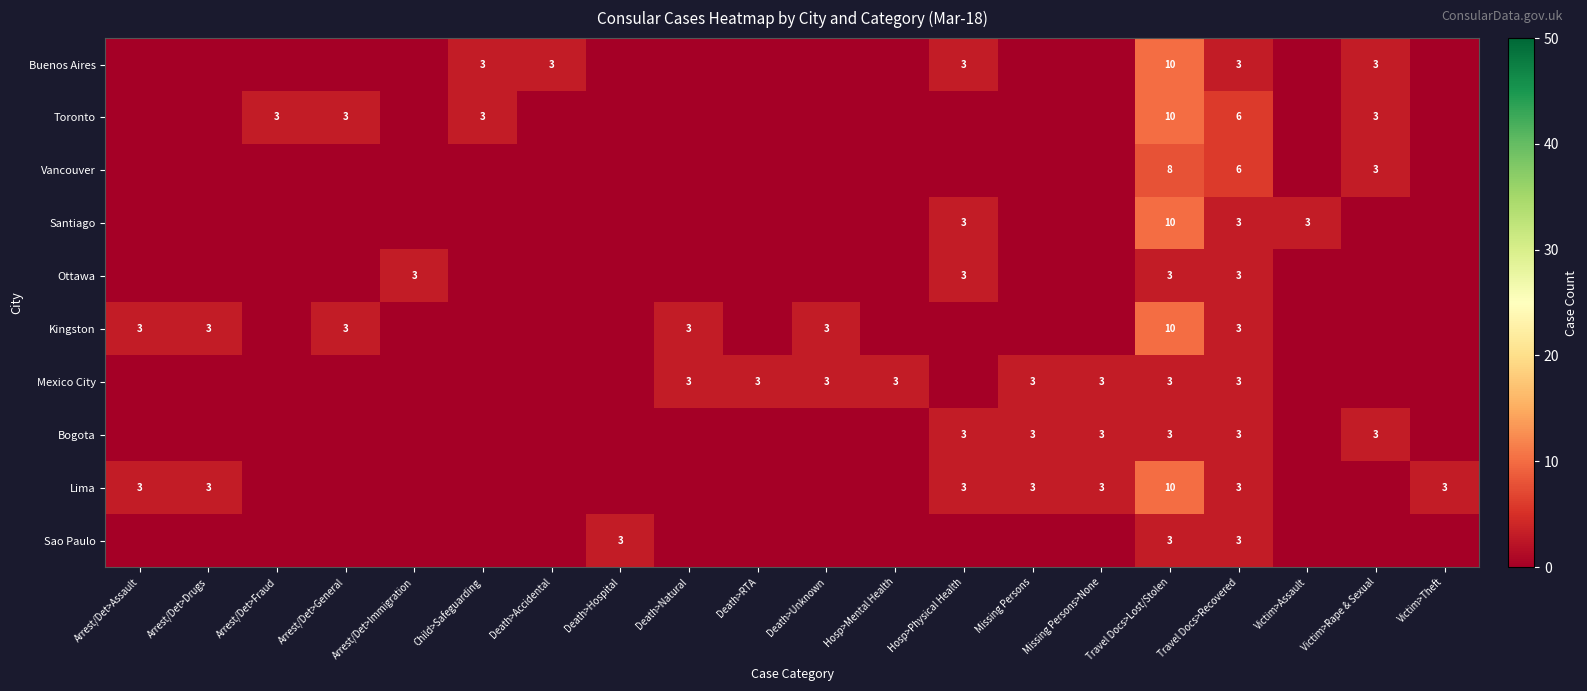

What is the spread (max minus min) of values at Travel Docs>Lost/Stolen?

7